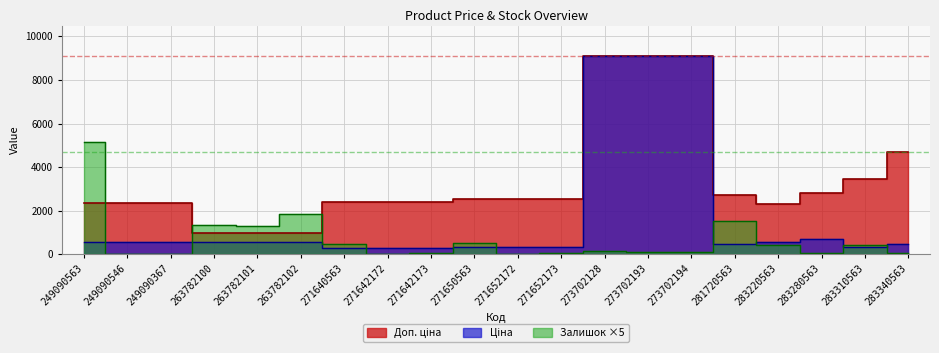

At which label does Ціна reach its peak?

273702128